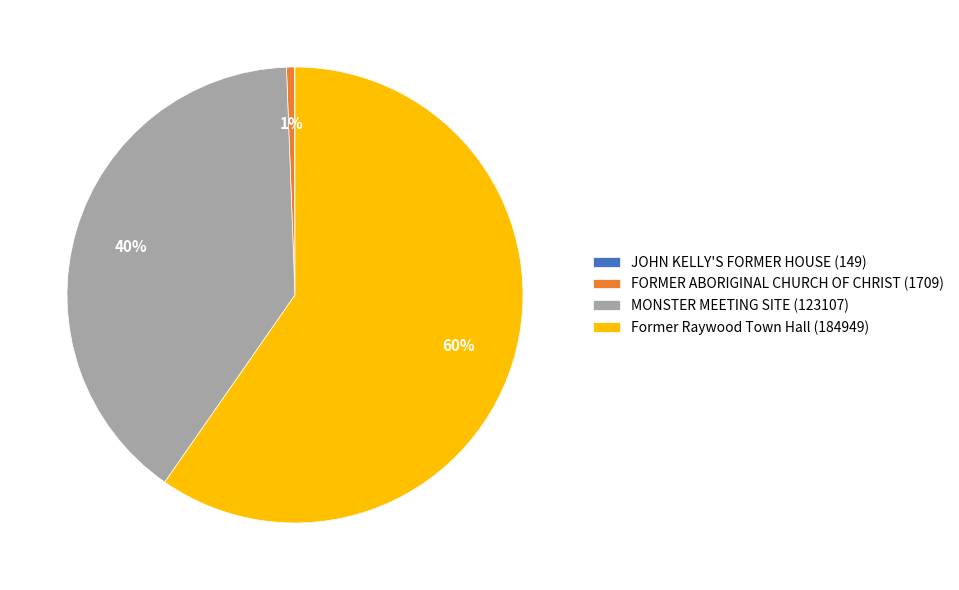

To the nearest percent, what is the average slice percentage?

25%